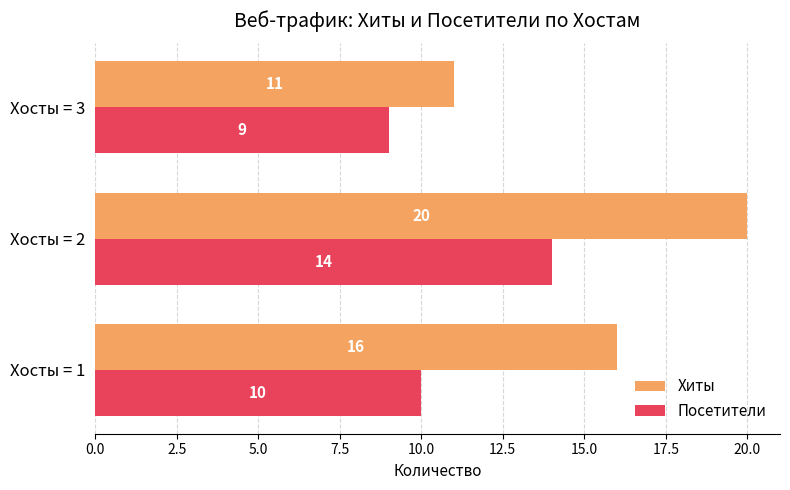

What is the sum of all Посетители values?

33